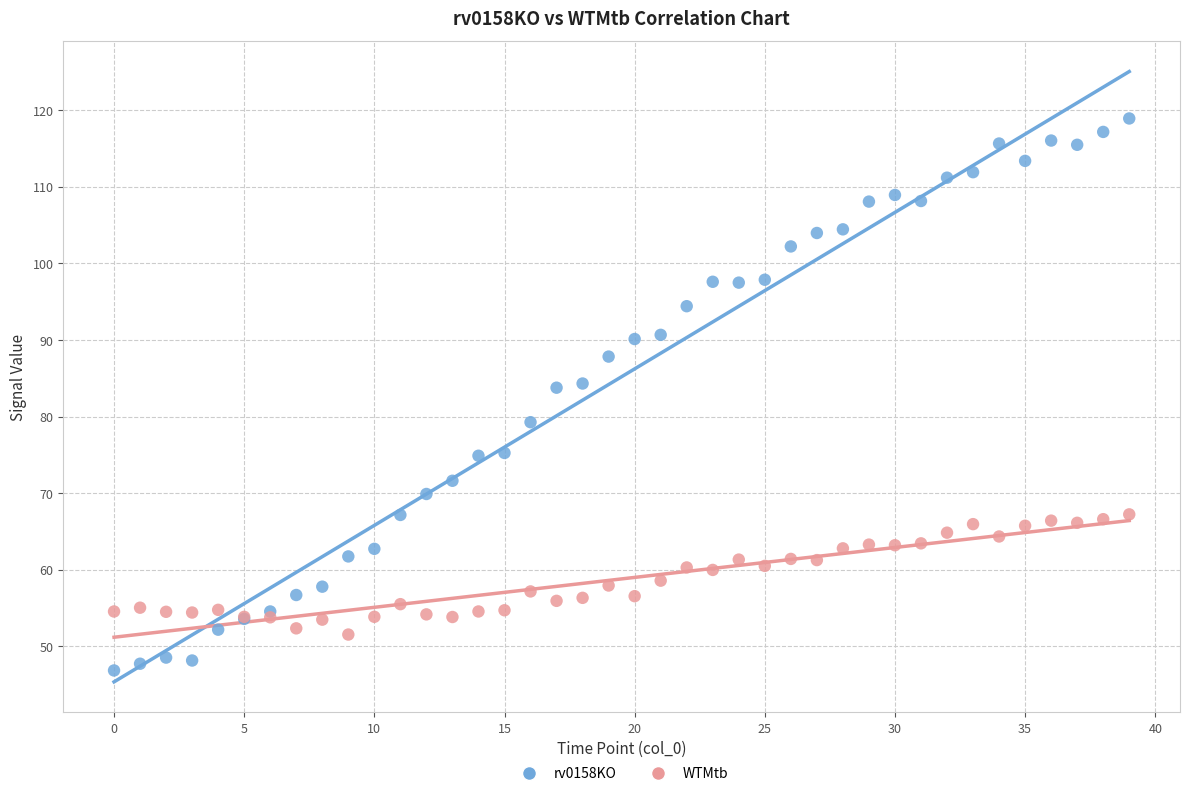

Which series reaches the minimum Y coordinate?

rv0158KO